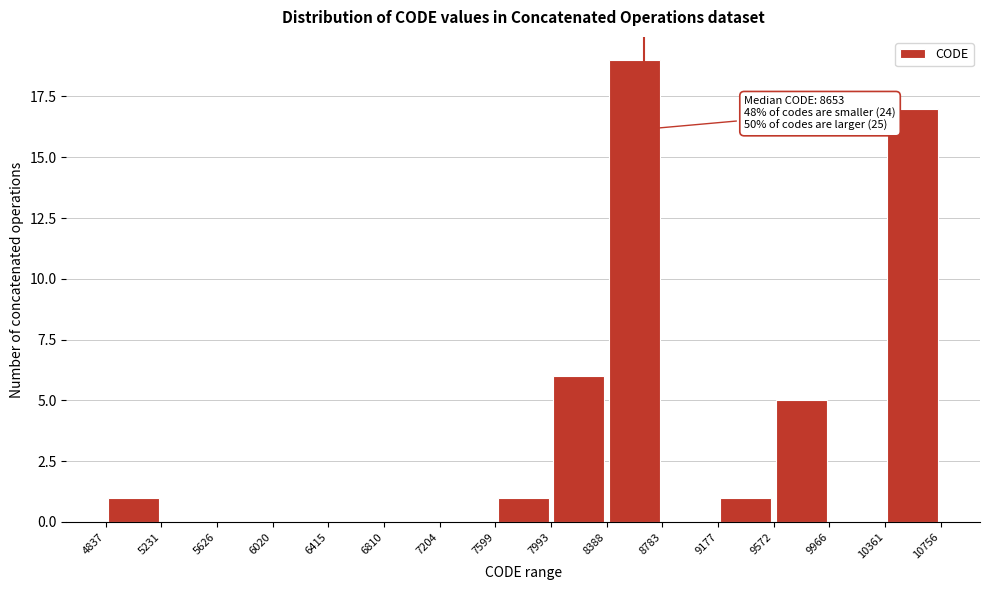

Which range on the x-axis has the tallest bar?

8388 to 8783